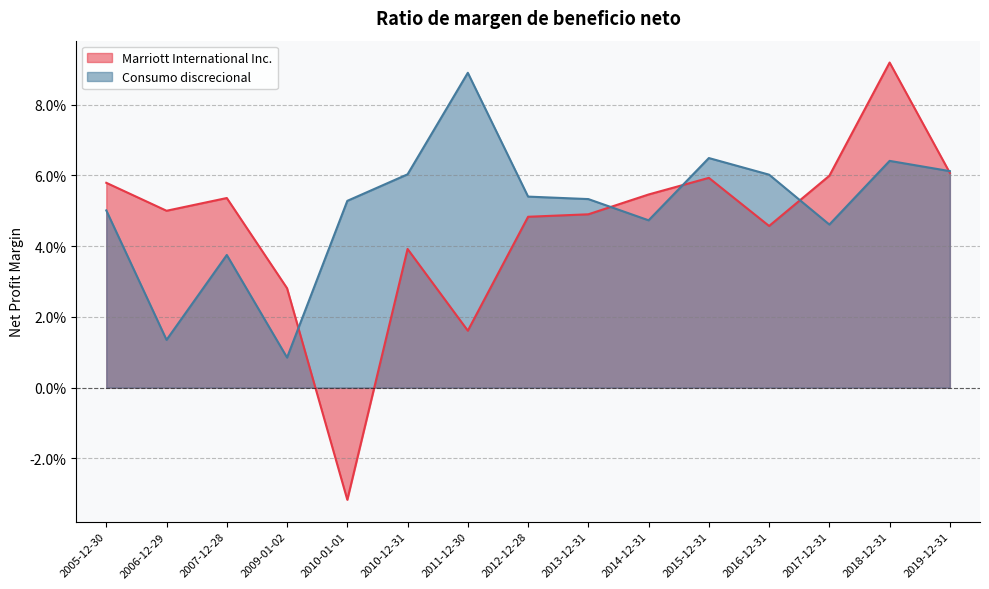

In Marriott International Inc., how many points are lower than both neighbors (excluding endpoints)?

4